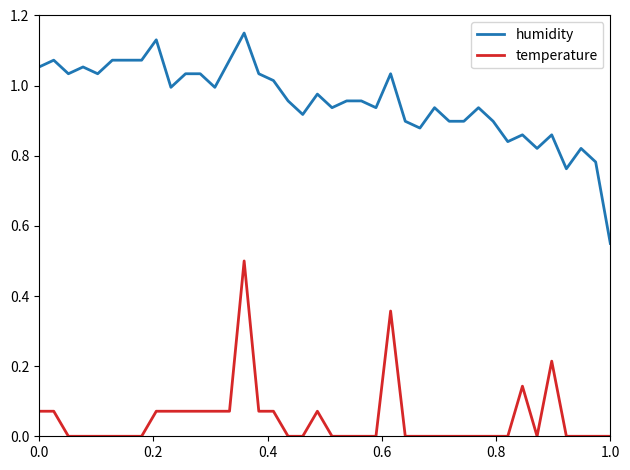

Rank the series by their average value, from highest to lowest.

humidity, temperature